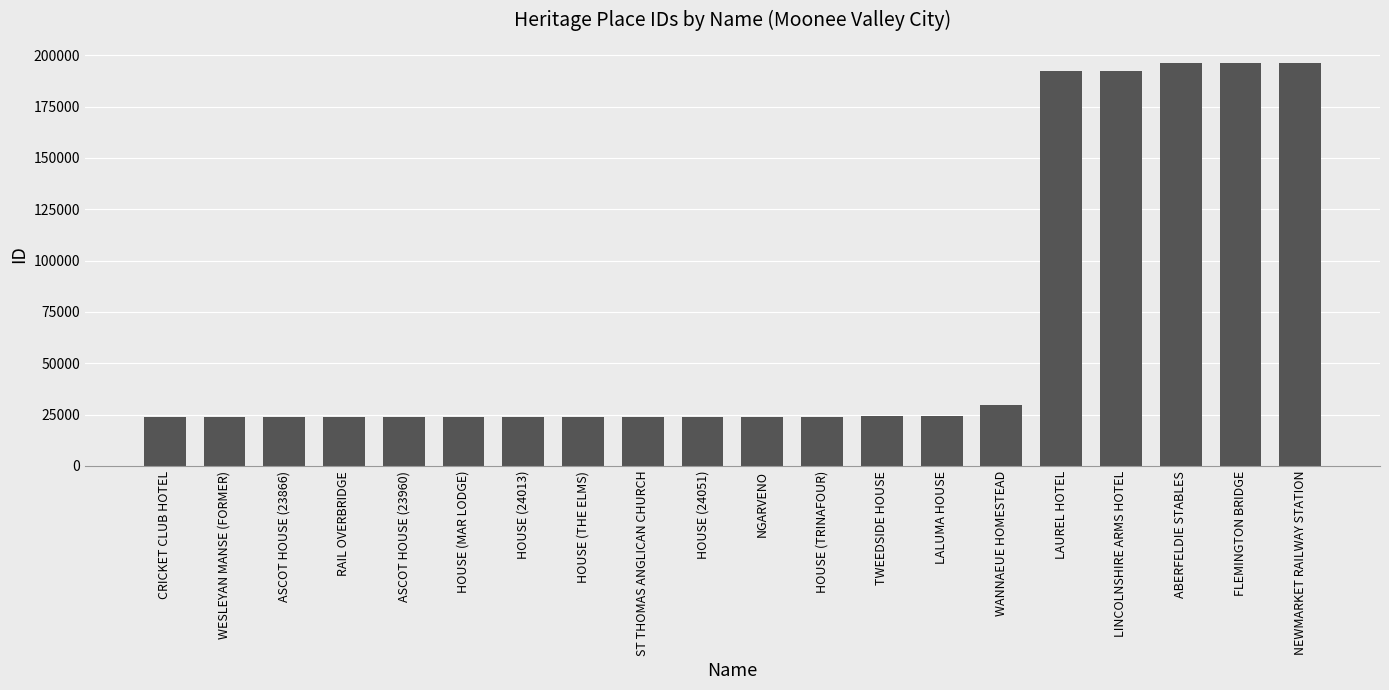

True or false: the data shows 24172 at LALUMA HOUSE.

True